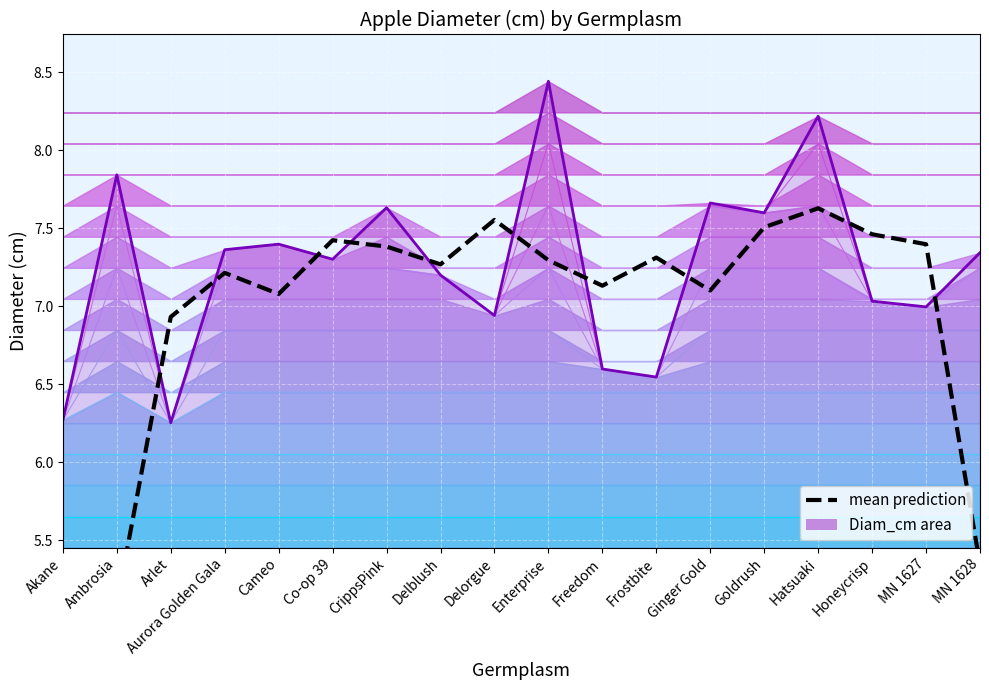

Is the value of contour_0 at Delblush greater than the value of mean prediction at Hatsuaki?

No